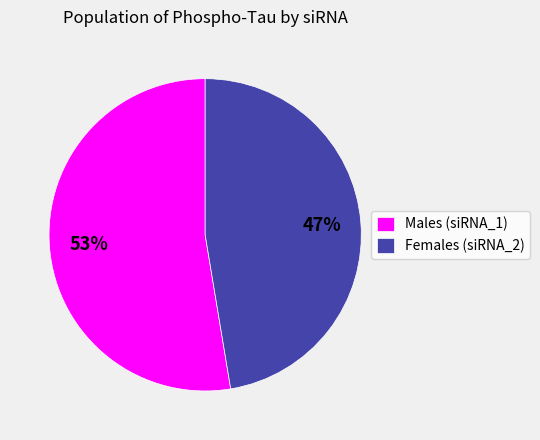

Which category accounts for the majority?

Males (siRNA_1)